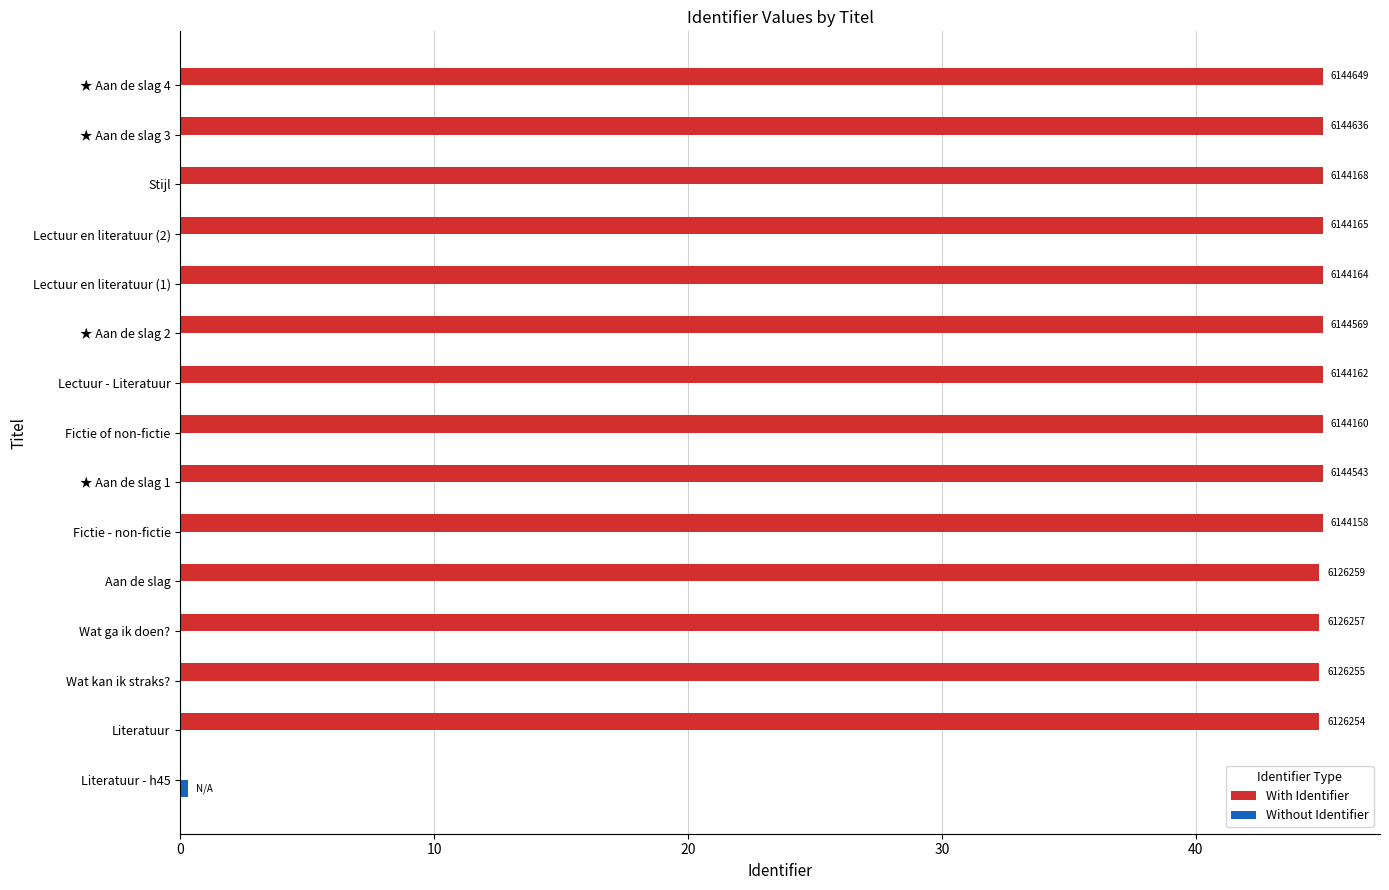

Is it true that With Identifier equals 45.0 at ★ Aan de slag 2?

True